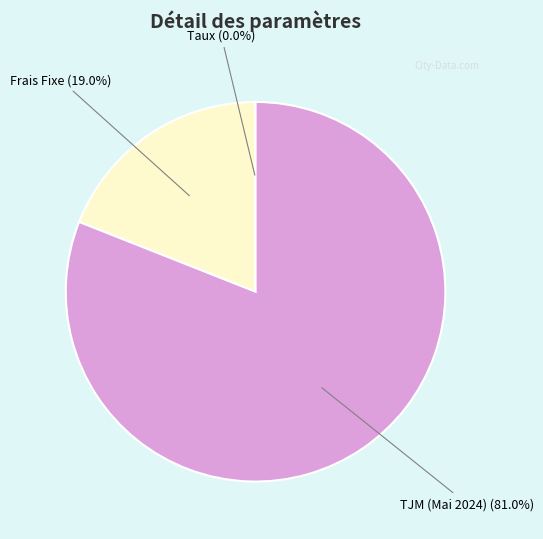

Between TJM (Mai 2024) (81.0%) and Frais Fixe (19.0%), which is larger?

TJM (Mai 2024) (81.0%)